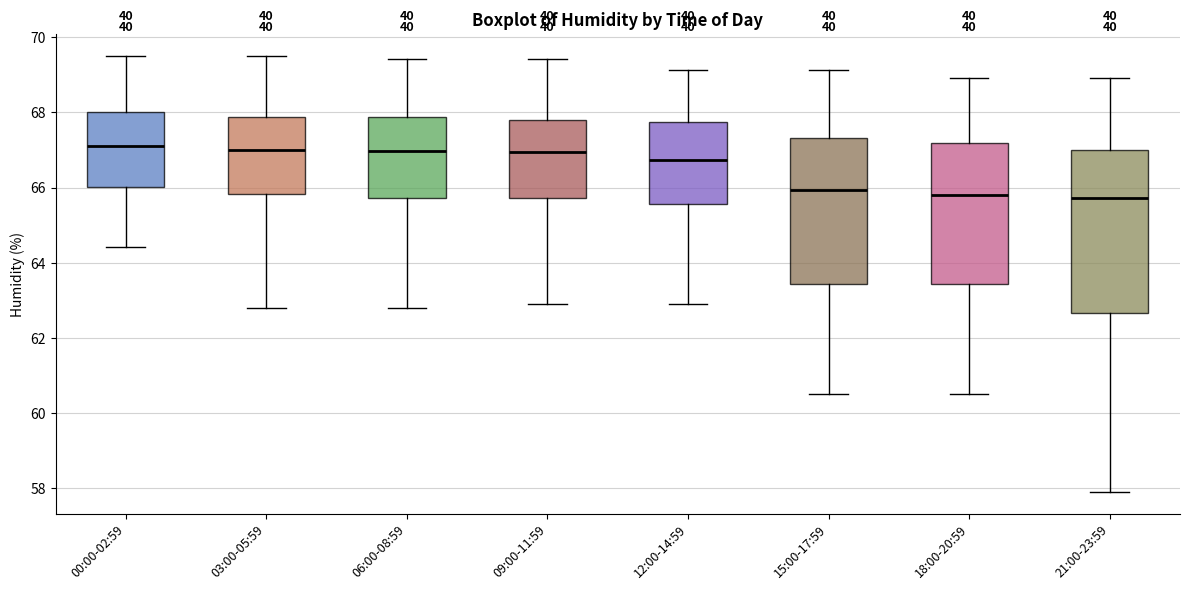

Reading left to right, read every box against the y-axis: the position of its median line, the range the box covers, and the ends of its whiskers. The values are not printed on the chart, so give them approximately, as read against the axis.

00:00-02:59: median 67.0, box 66.0 to 68.0, whiskers 64.4 to 69.6
03:00-05:59: median 67.0, box 65.8 to 67.8, whiskers 62.8 to 69.6
06:00-08:59: median 67.0, box 65.8 to 67.8, whiskers 62.8 to 69.4
09:00-11:59: median 67.0, box 65.8 to 67.8, whiskers 63.0 to 69.4
12:00-14:59: median 66.8, box 65.6 to 67.8, whiskers 63.0 to 69.2
15:00-17:59: median 66.0, box 63.4 to 67.4, whiskers 60.6 to 69.2
18:00-20:59: median 65.8, box 63.4 to 67.2, whiskers 60.6 to 69.0
21:00-23:59: median 65.8, box 62.6 to 67.0, whiskers 58.0 to 69.0